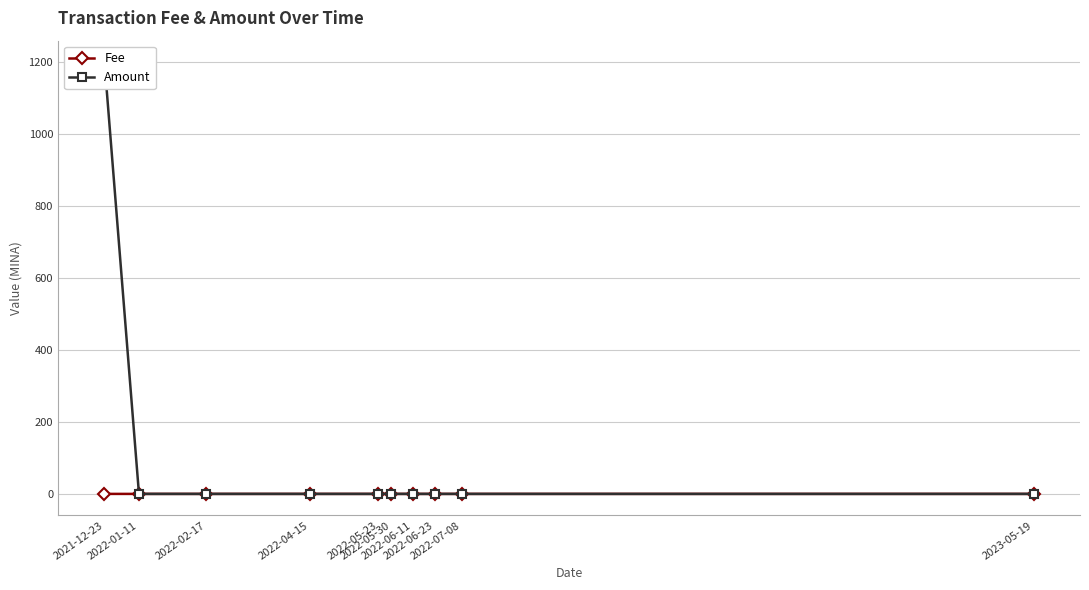

Rank the series at 2022-05-30 from lowest to highest value.

Amount, Fee